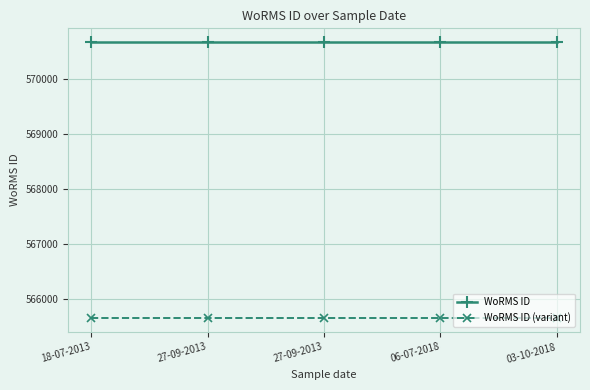

At which category is the sum across all series the highest?

18-07-2013